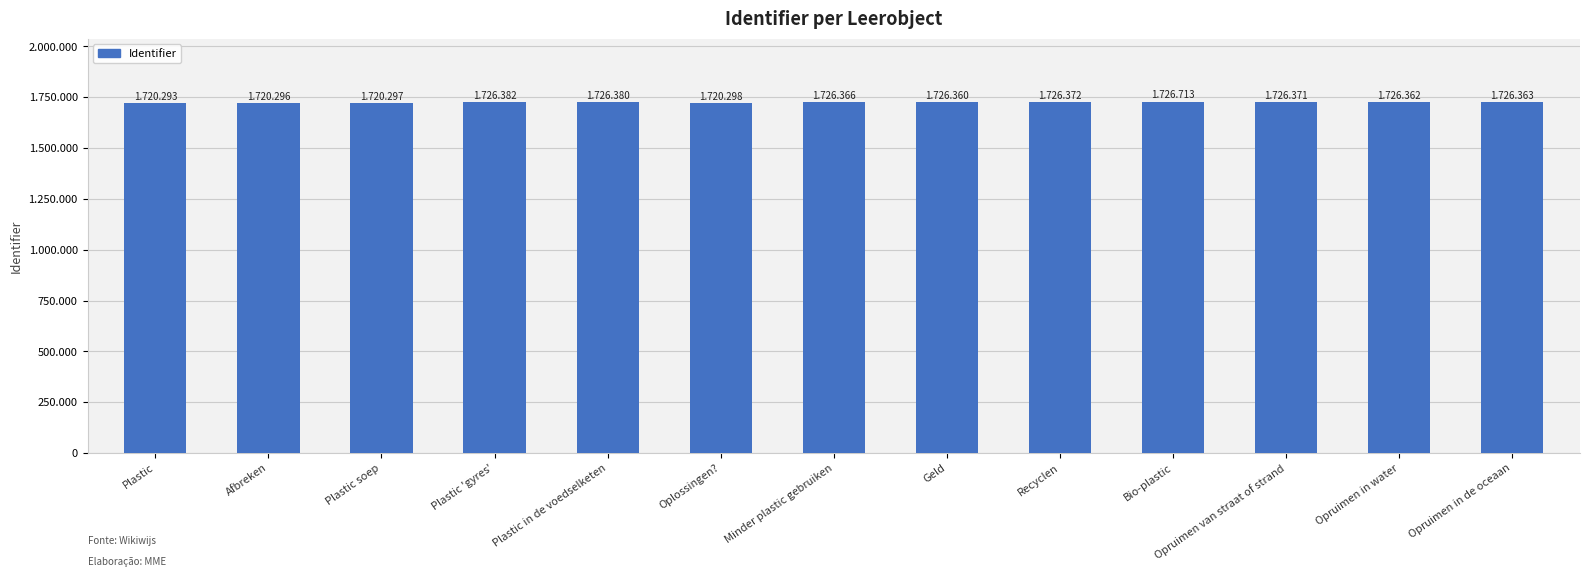

What is the sum of all values?

22418853